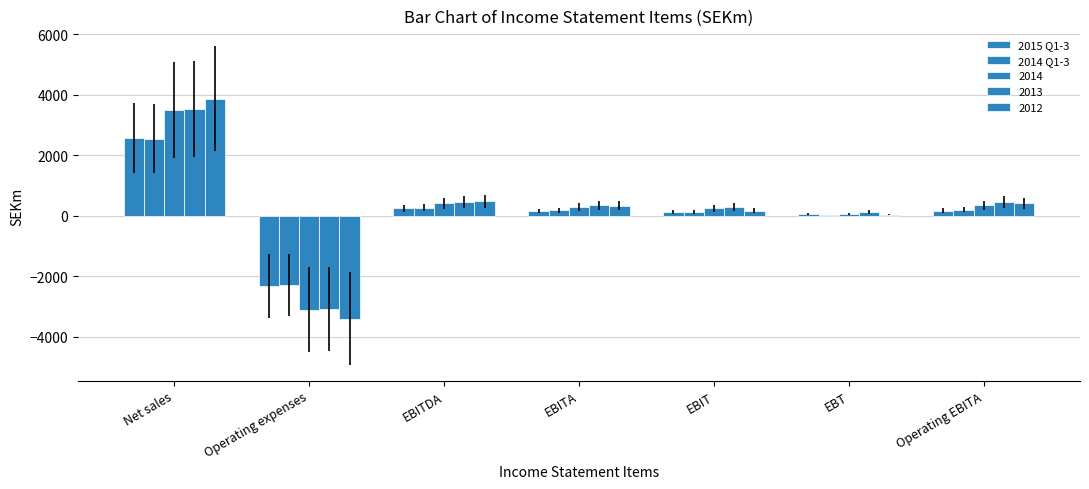

True or false: 2015 Q1-3 has a value of 2571.7 at Net sales.

True